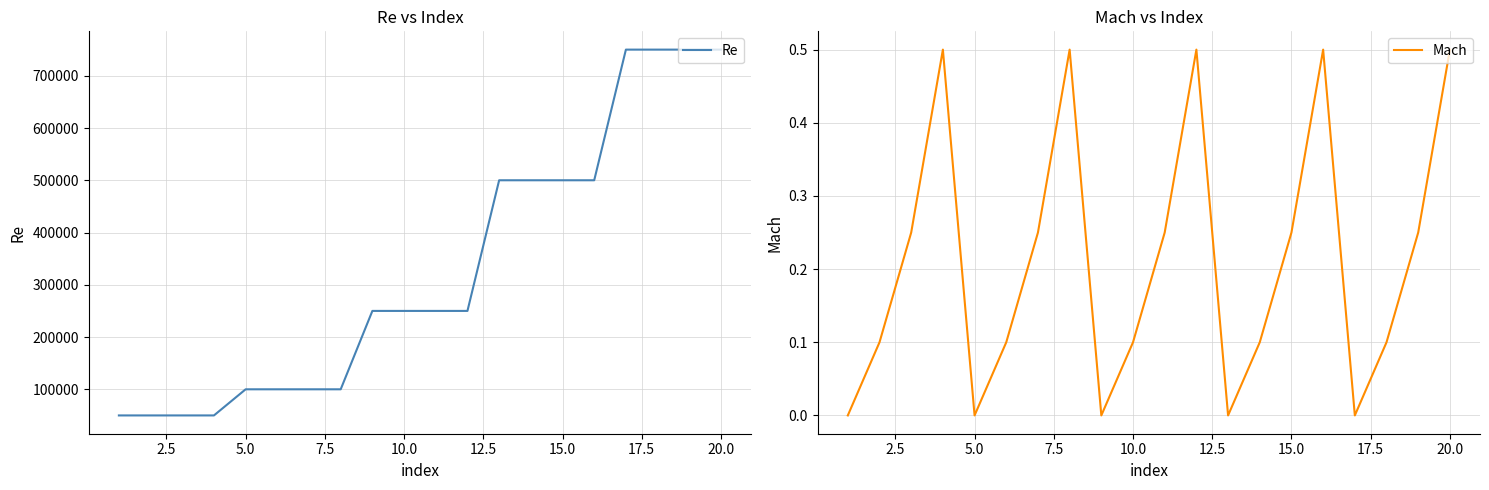

What is the maximum value for Re?

750000